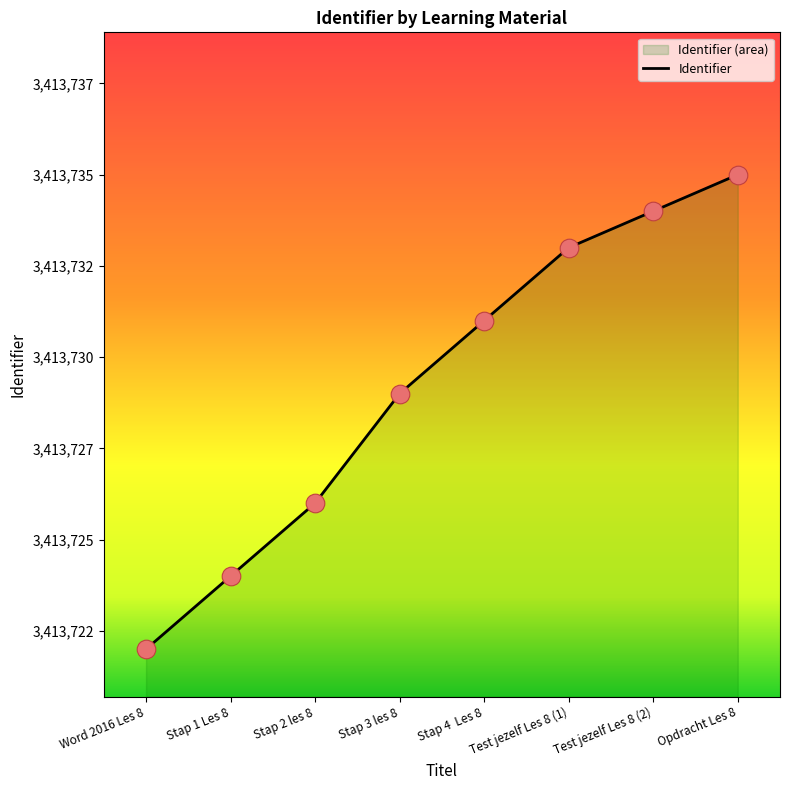

What is the change in value from Stap 4  Les 8 to Test jezelf Les 8 (1)?

+2